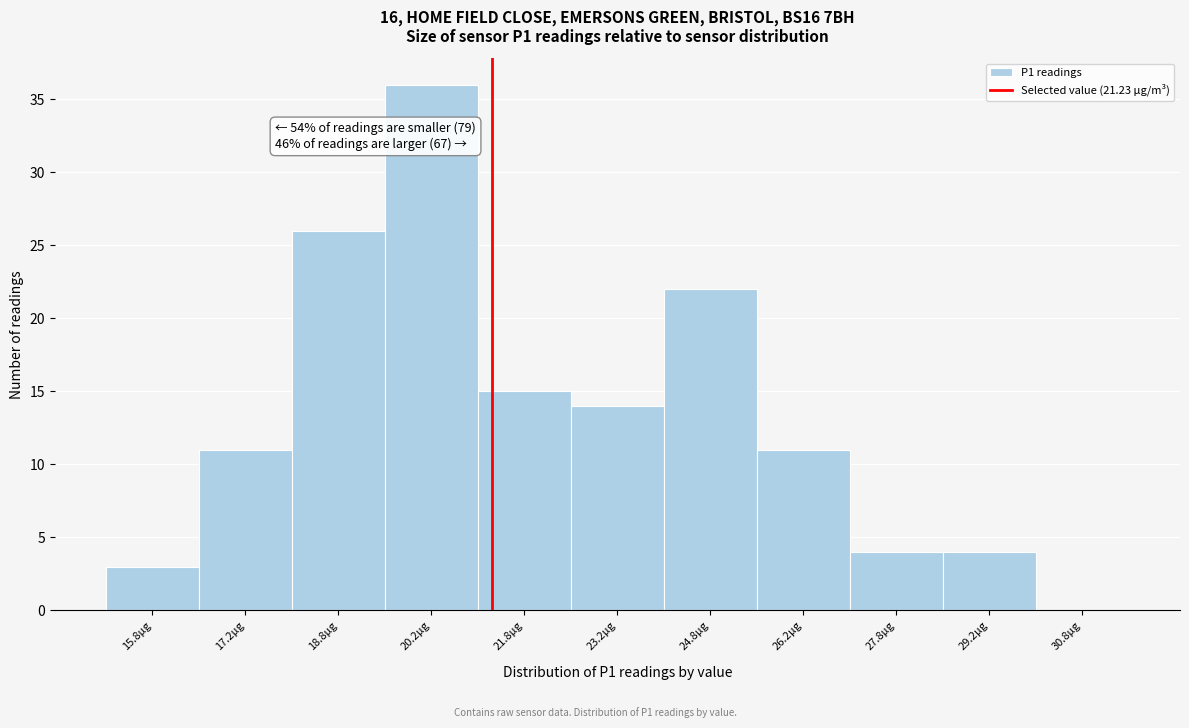

Which range on the x-axis has the tallest bar?

19.5 to 21.0